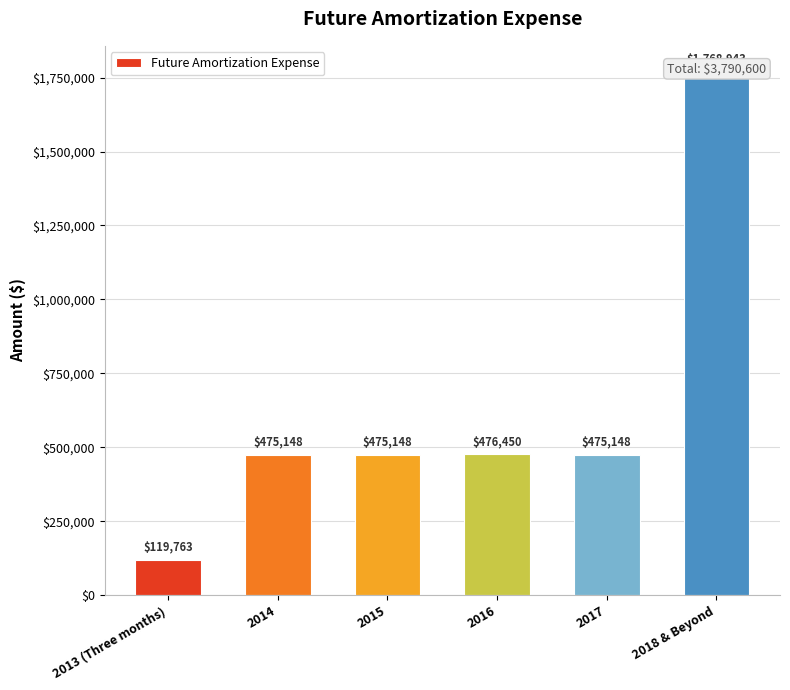

At which label does the data first exceed 475148?

2016